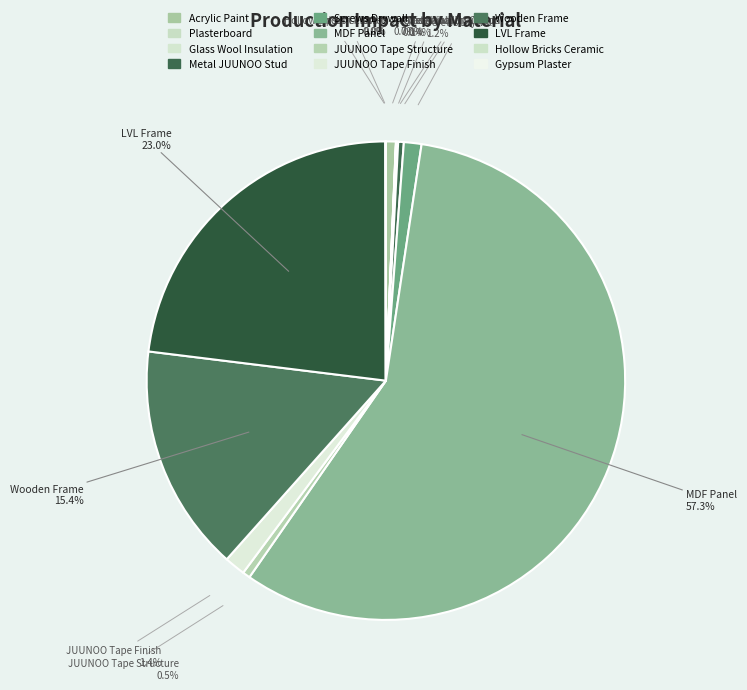

Which slice is the largest?

MDF_Panel